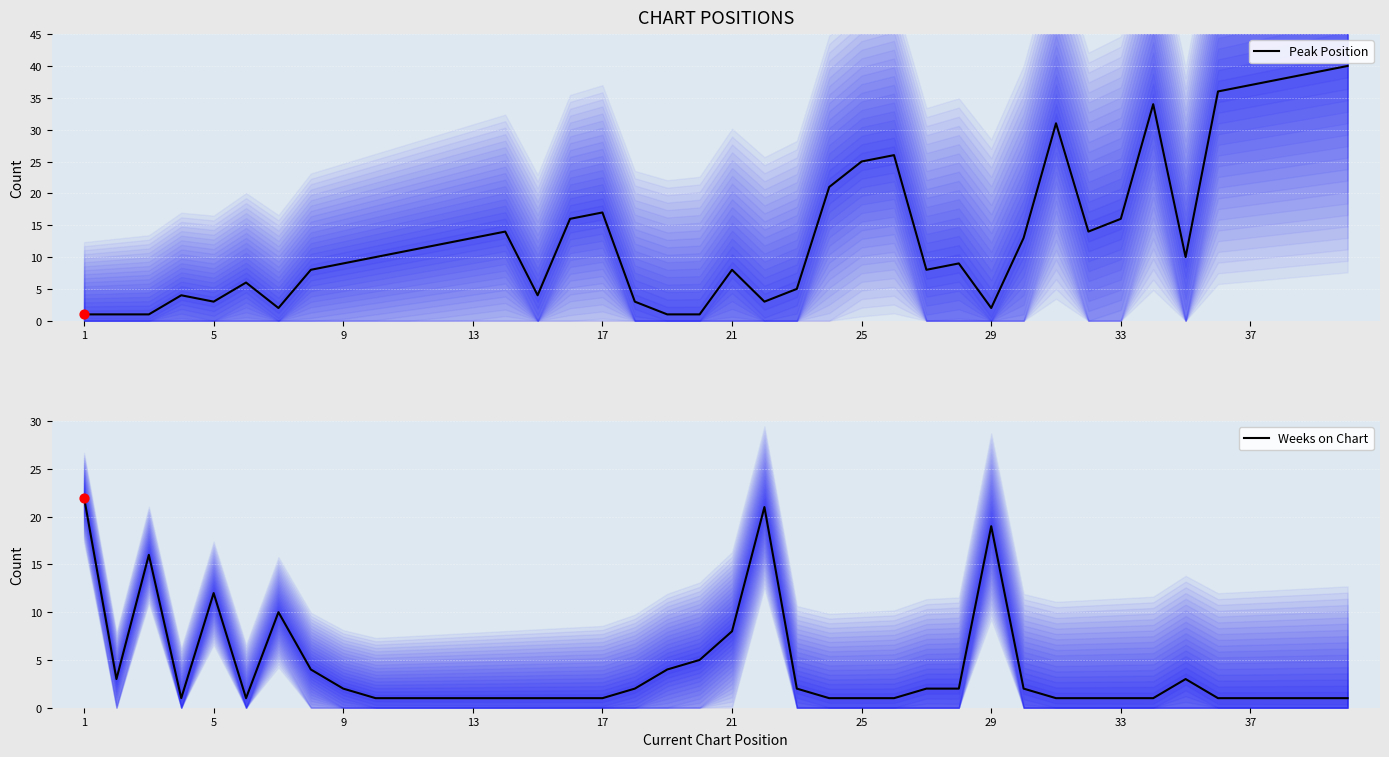

Which series reaches the minimum Y coordinate?

Peak Position